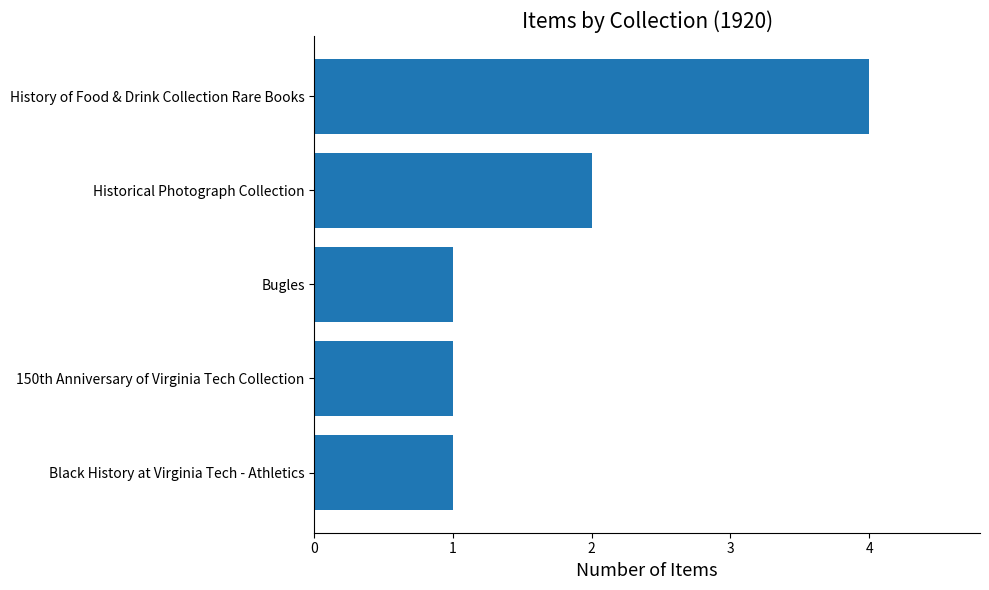

What is the minimum value shown in the chart?

1